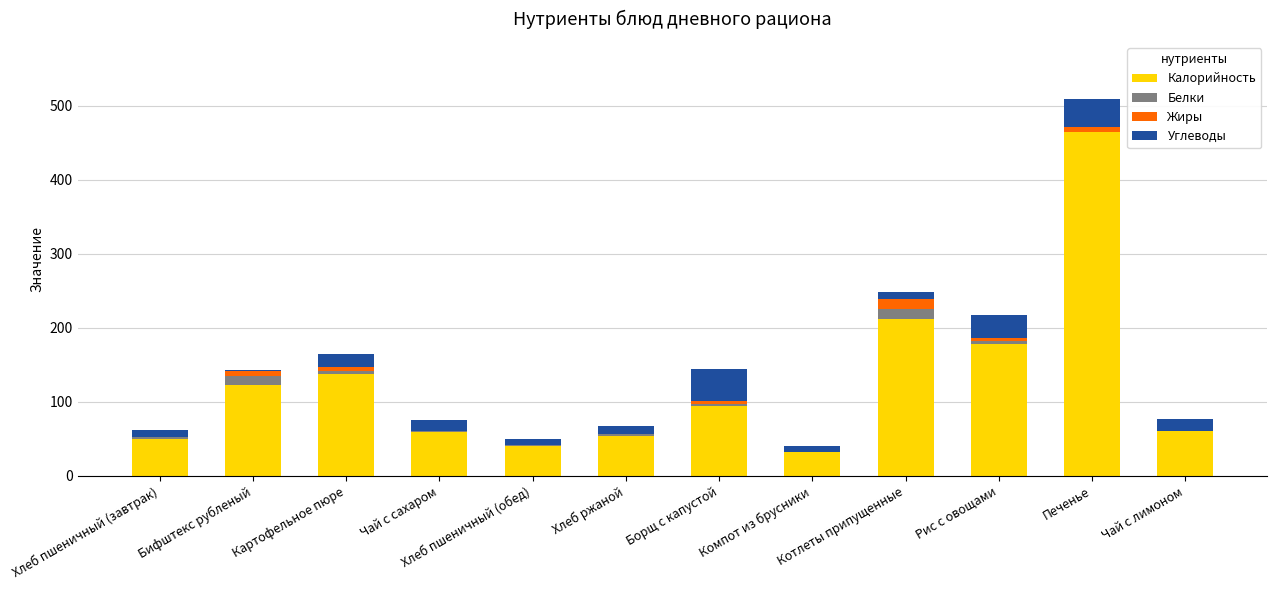

At which category is the sum across all series the highest?

Печенье